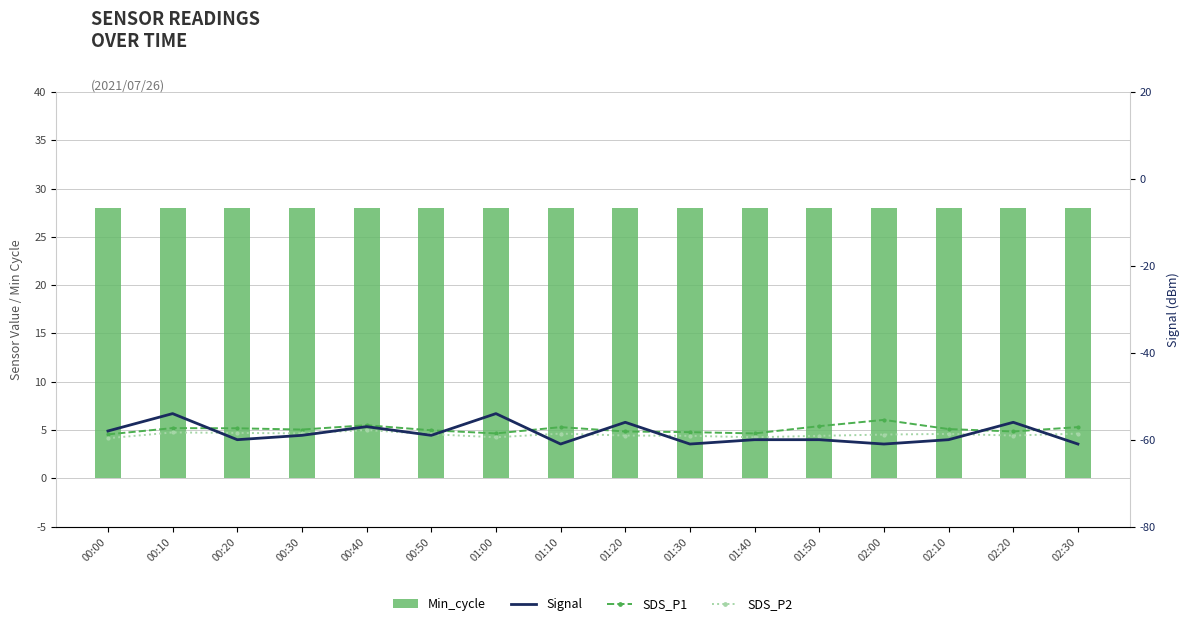

True or false: Signal has a value of -93.3 at 01:10.

False